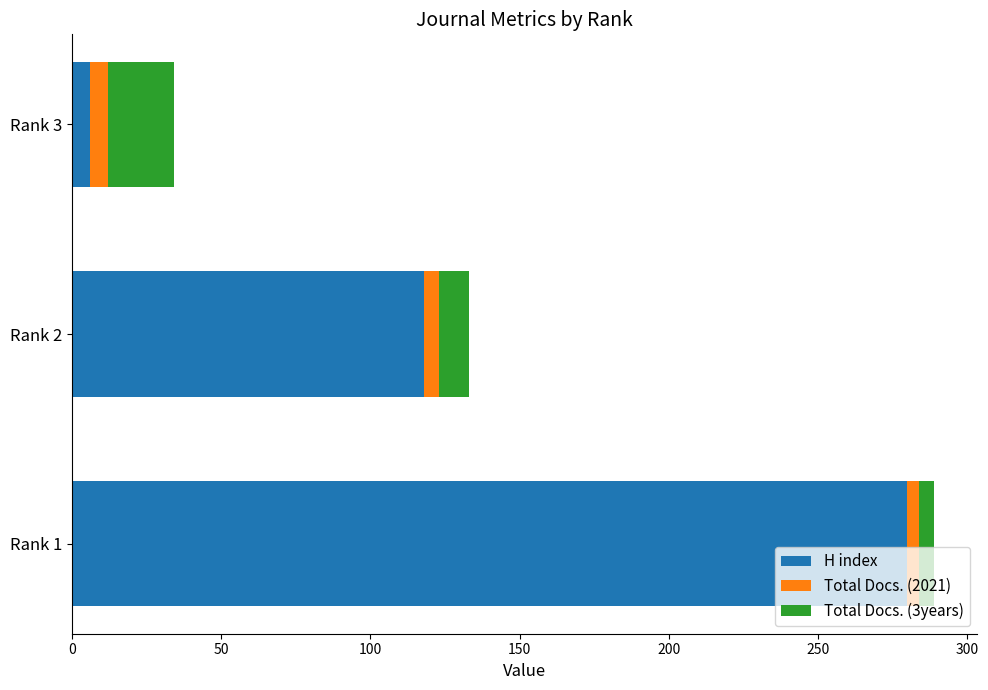

How many data points in H index are less than 118?

1